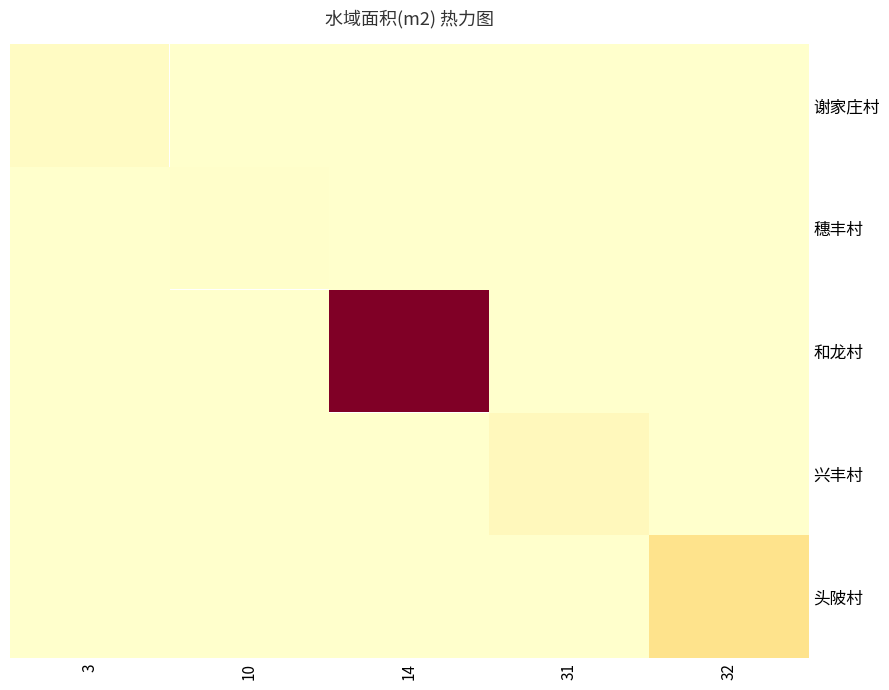

Is the value of 兴丰村 at 31 greater than the value of 和龙村 at 14?

No